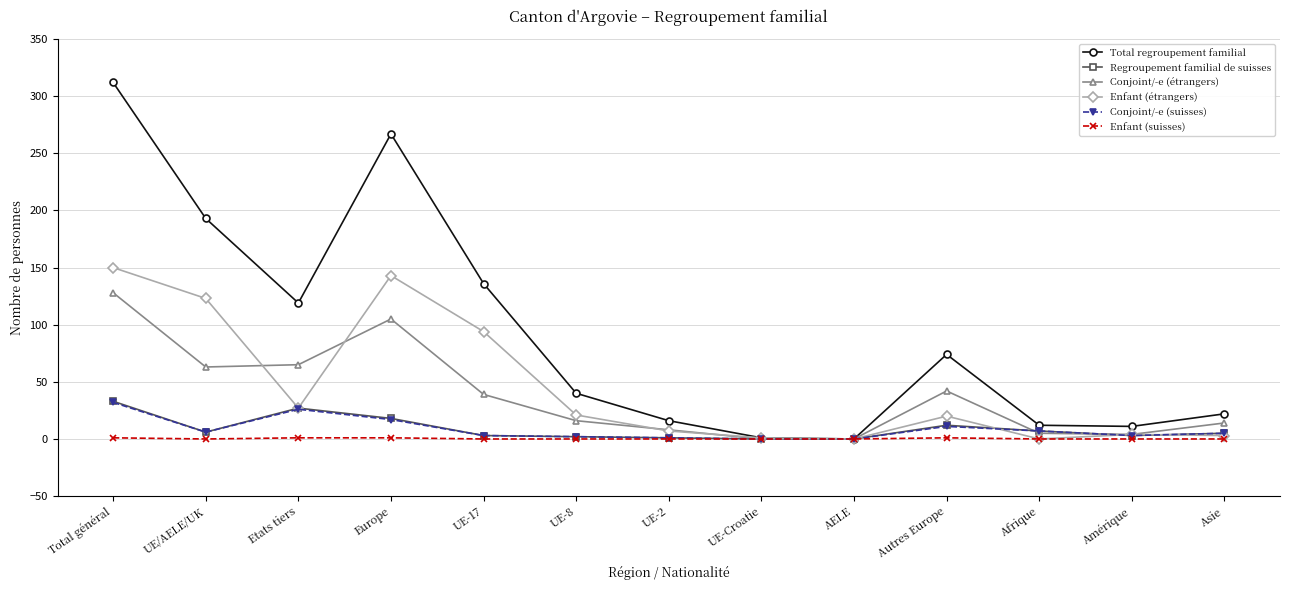

How many values in the Enfant (étrangers) series are below 20?

6